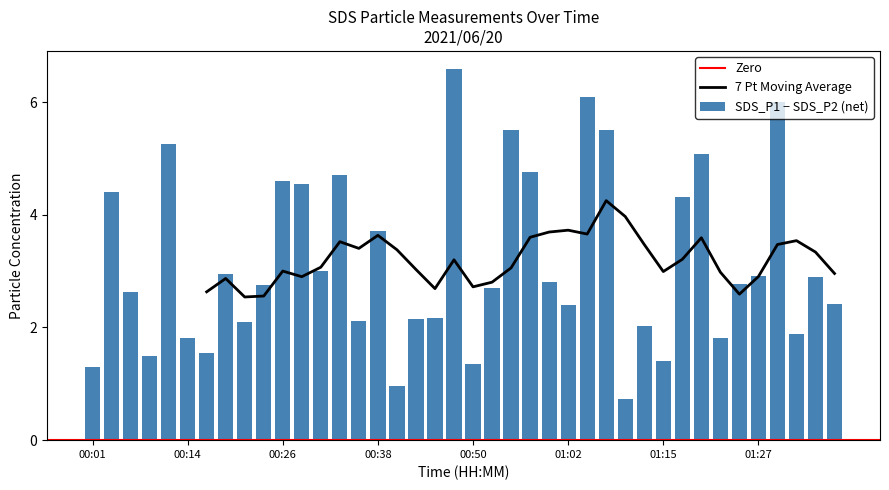

What is the sum of all SDS_P1 − SDS_P2 (net) values?

126.2